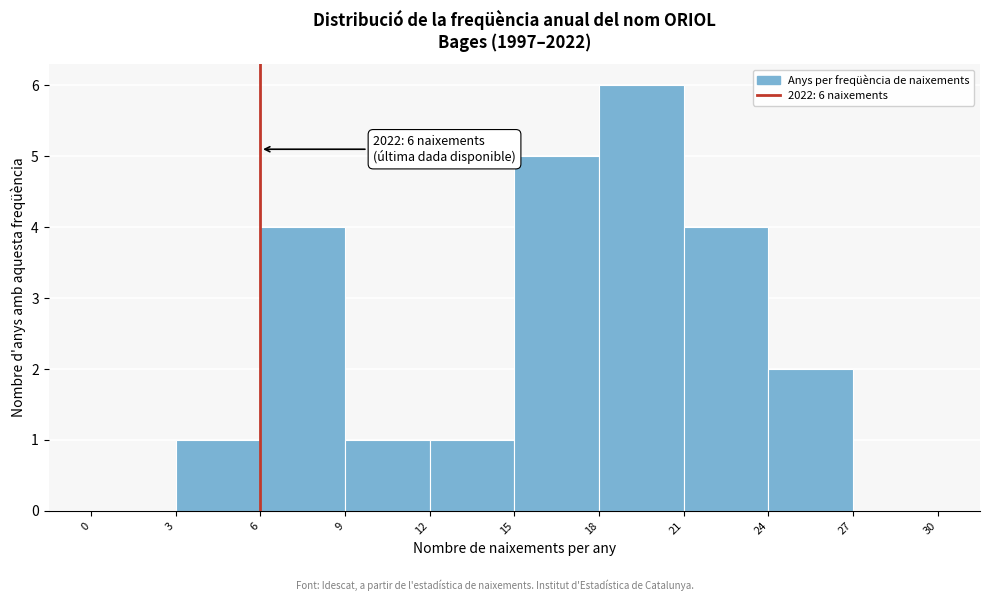

Over which range of the x-axis is the bar tallest?

18 to 21